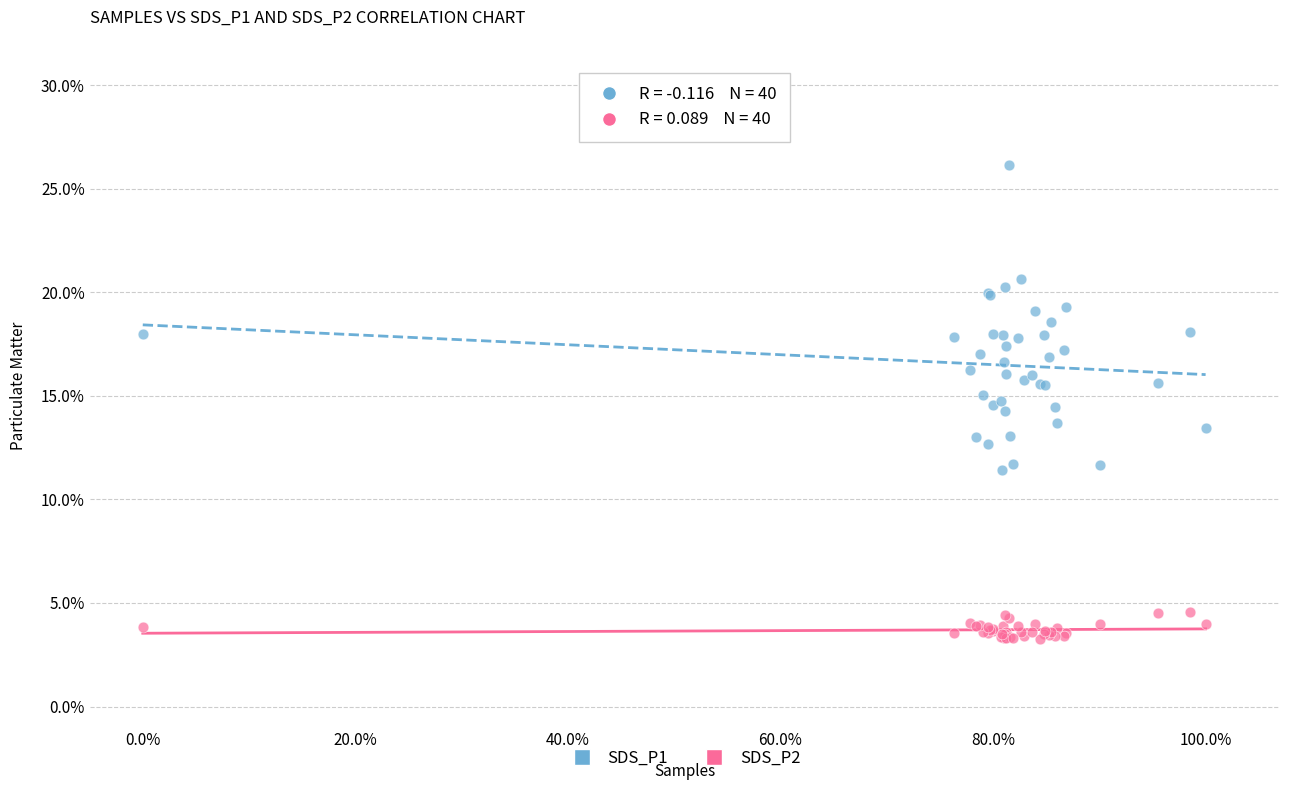

Which series contains the lowest Y value?

SDS_P2